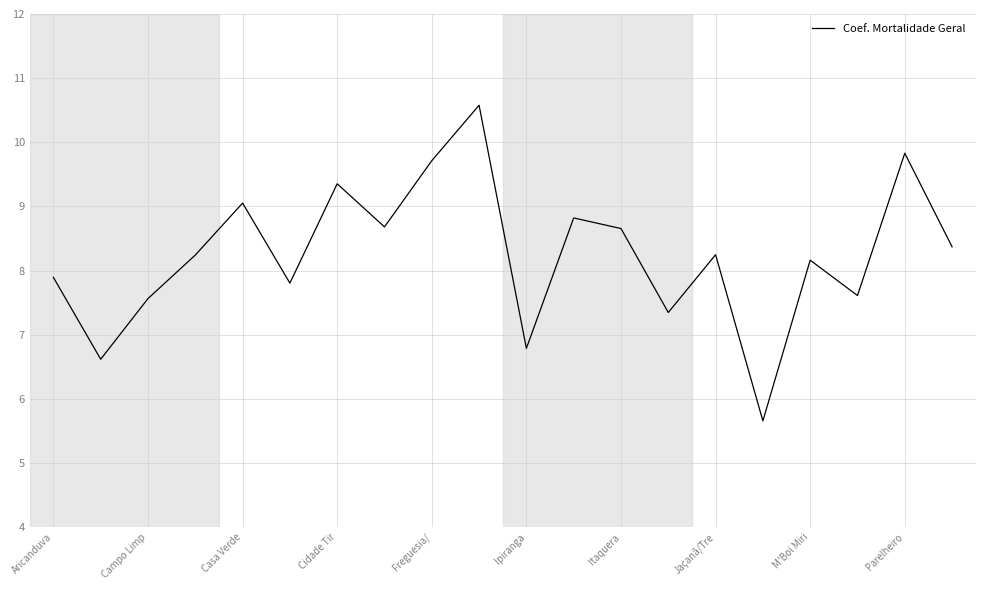

What is the difference between the maximum and minimum values?

4.9